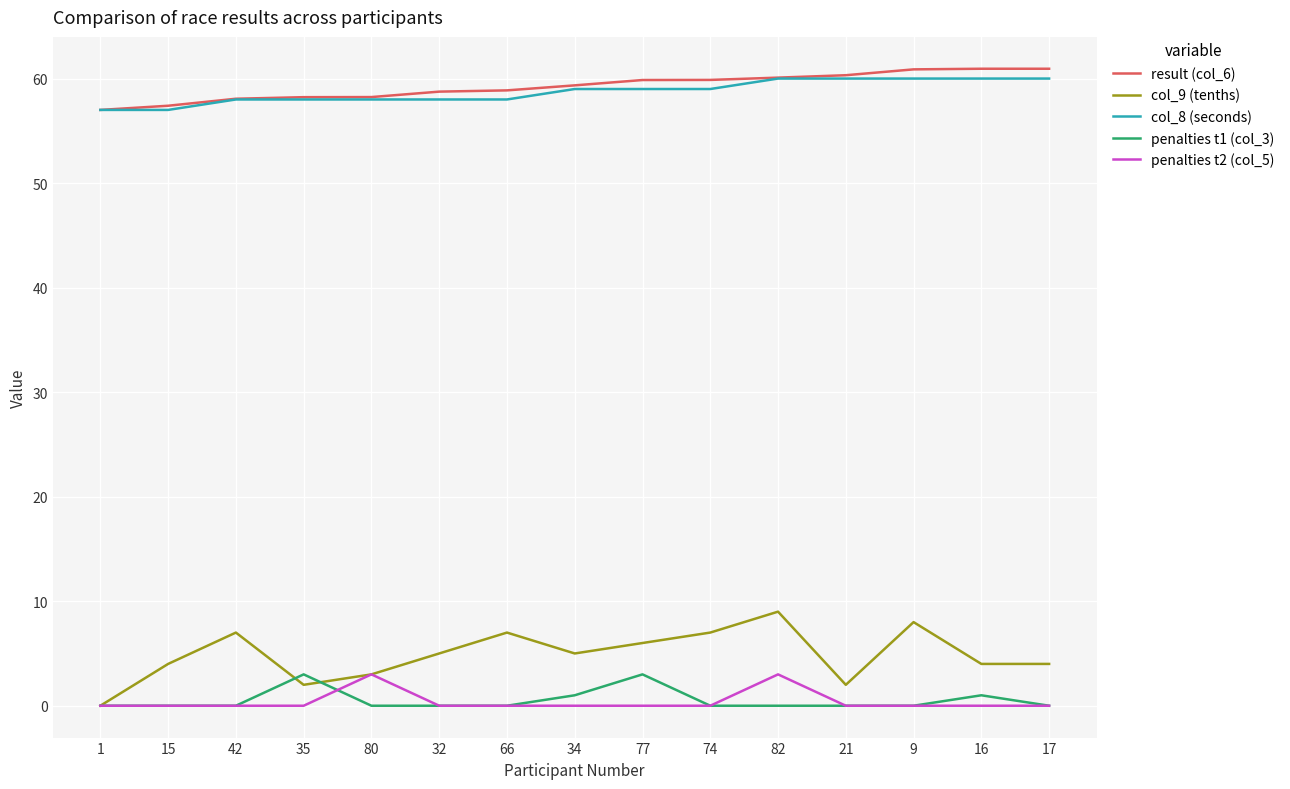

What is the total value across all series at 74?

125.9